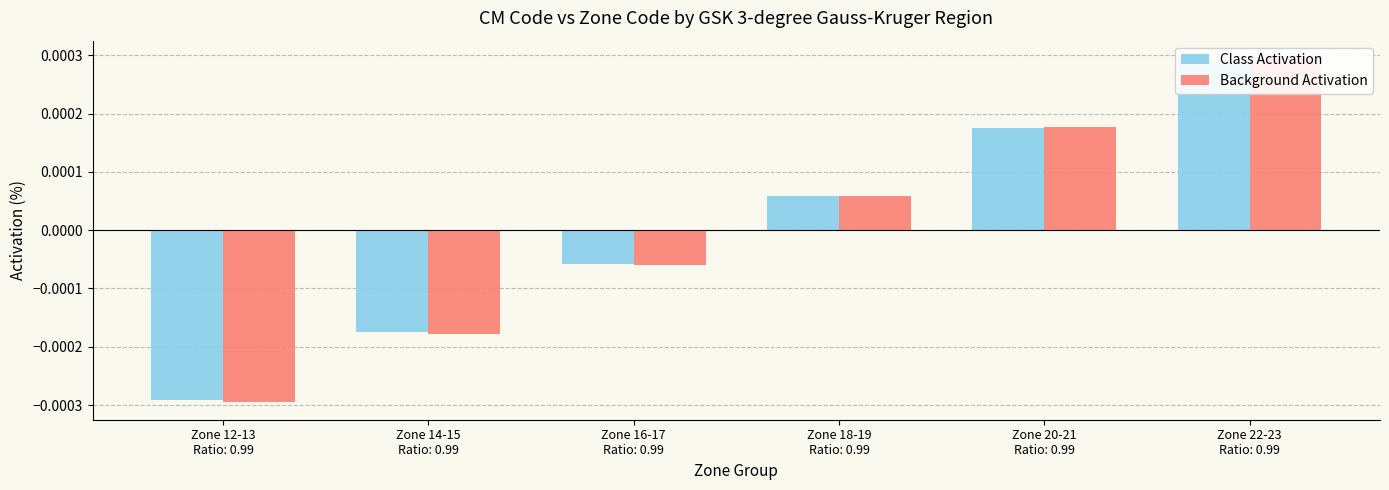

How many categories are shown in the chart?

6